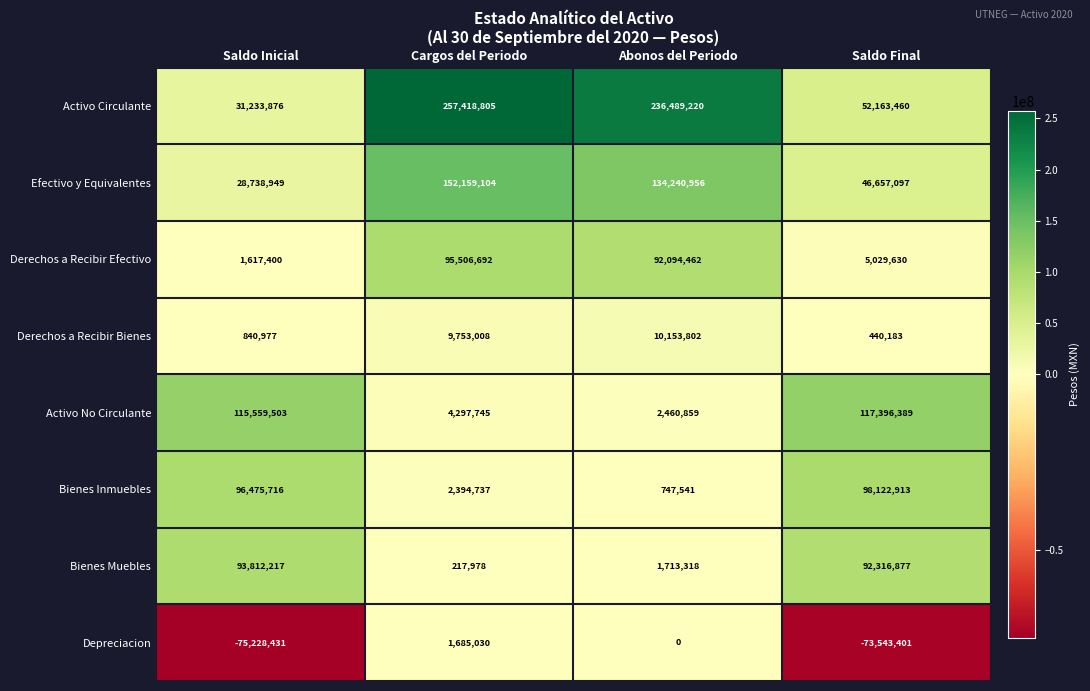

True or false: Activo No Circulante has a value of 48257850 at Saldo Inicial.

False